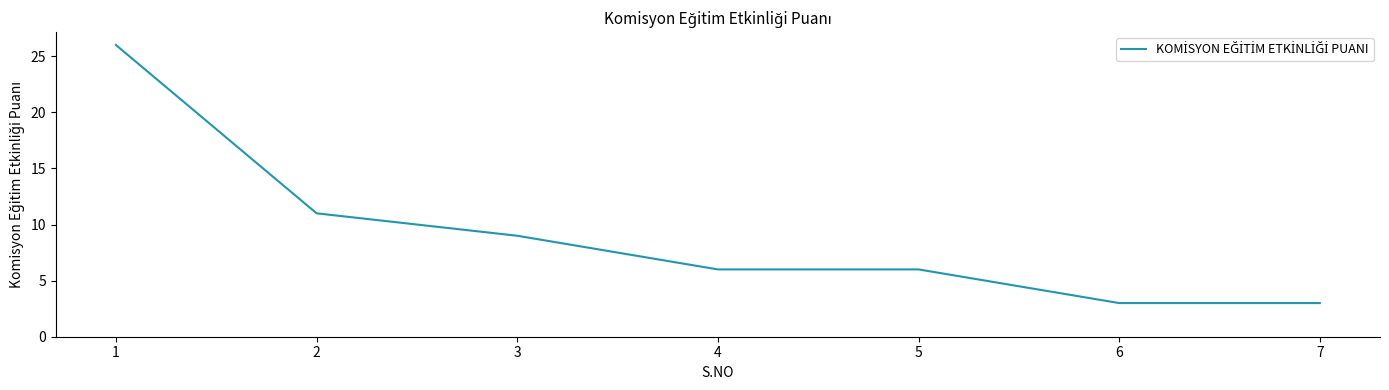

The value at 2 is 19. True or false?

False